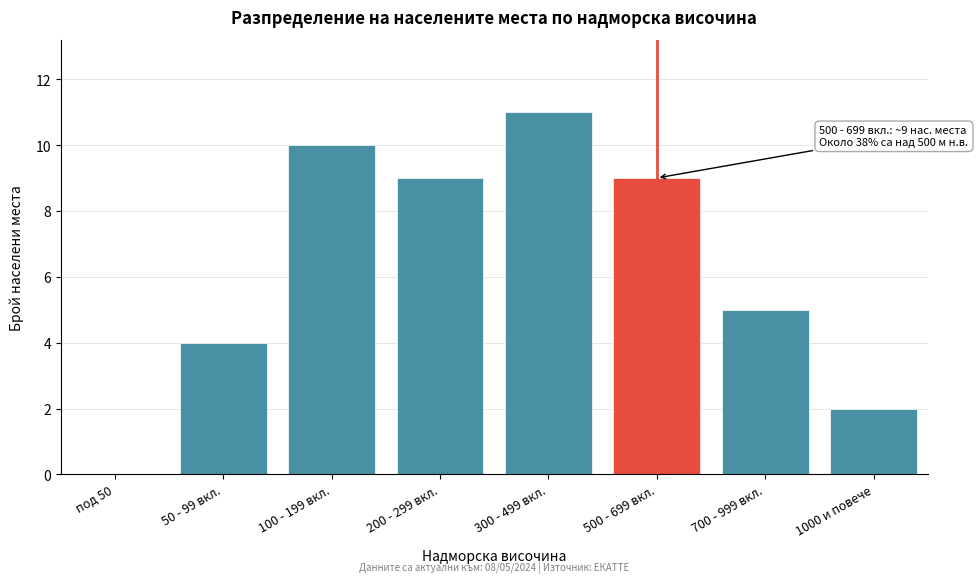

Reading right to left, what are all the values shown in this chart?

1000 и повече=2	700 - 999 вкл.=5	500 - 699 вкл.=9	300 - 499 вкл.=11	200 - 299 вкл.=9	100 - 199 вкл.=10	50 - 99 вкл.=4	под 50=0